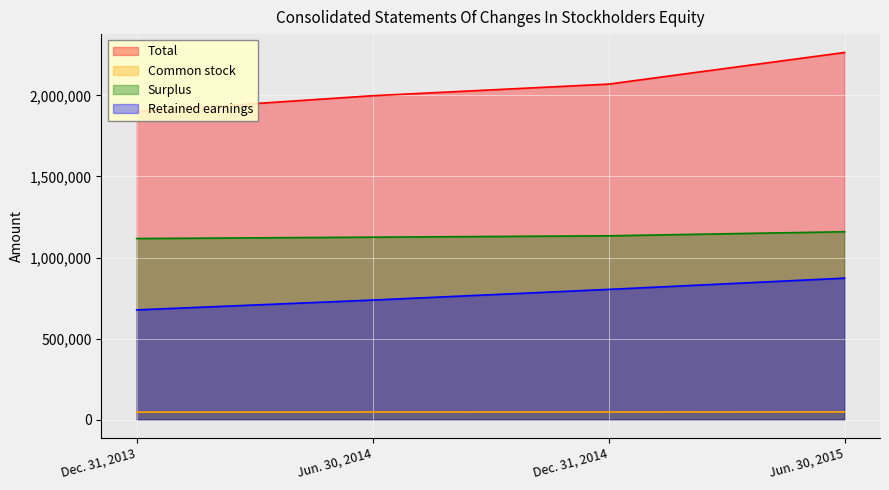

Where does the Retained earnings series first go above 803400?

Jun. 30, 2015